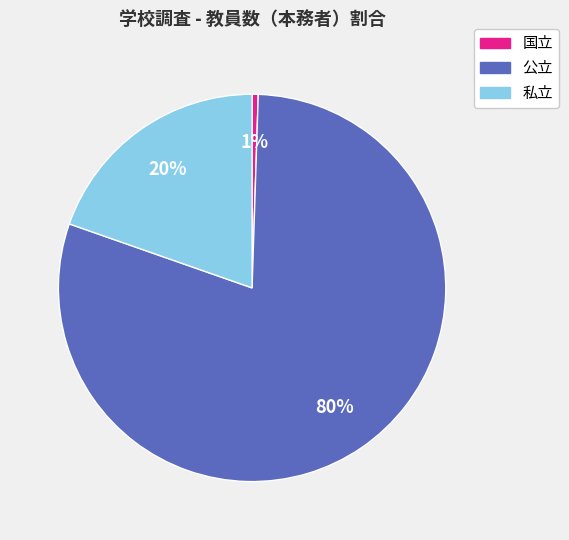

How many slices are in this pie chart?

3